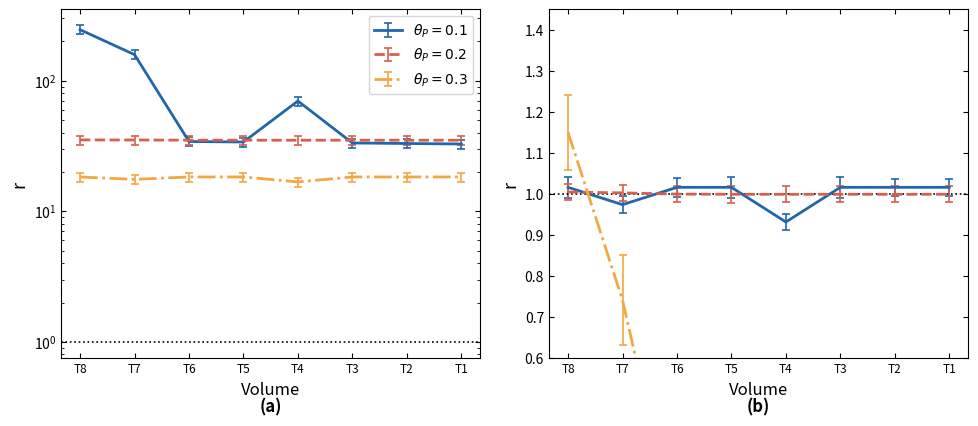

At which category does the chart reach its peak across all series?

T8